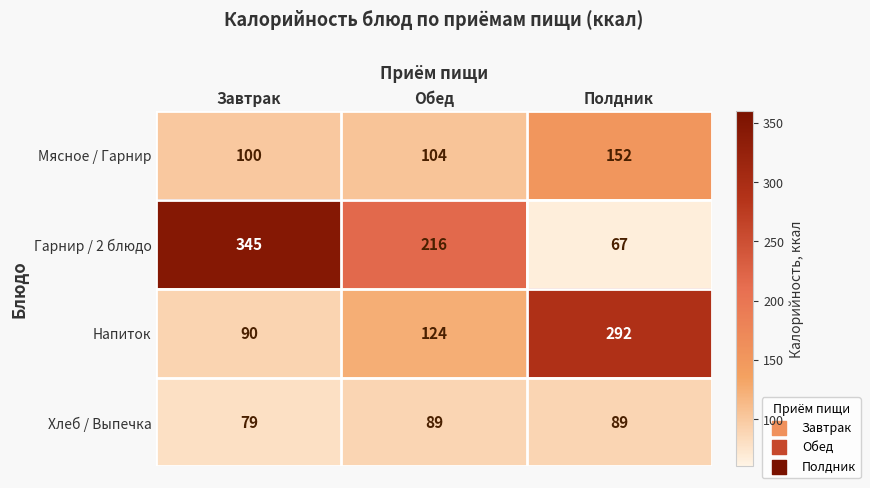

At which category is the sum across all series the highest?

Завтрак